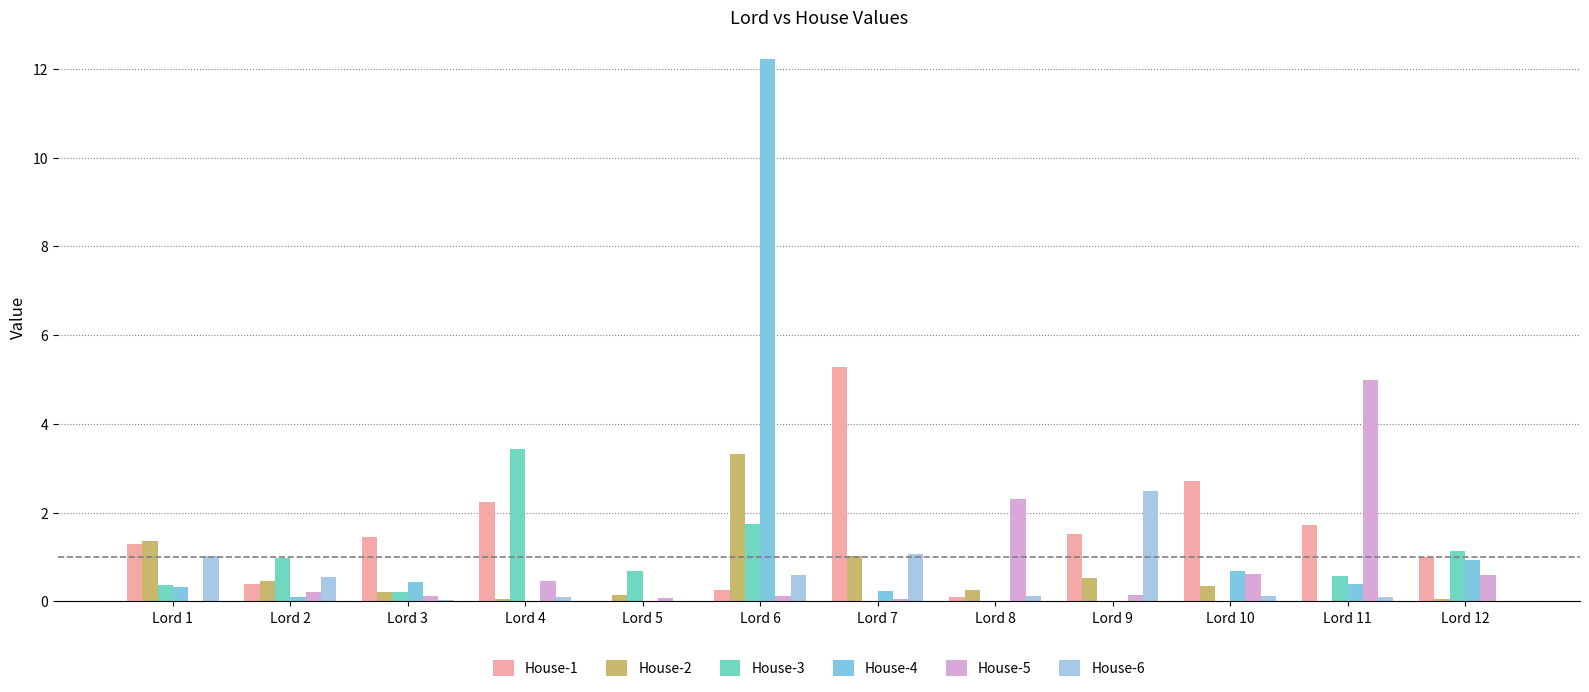

What is the maximum value shown in the chart?

12.2